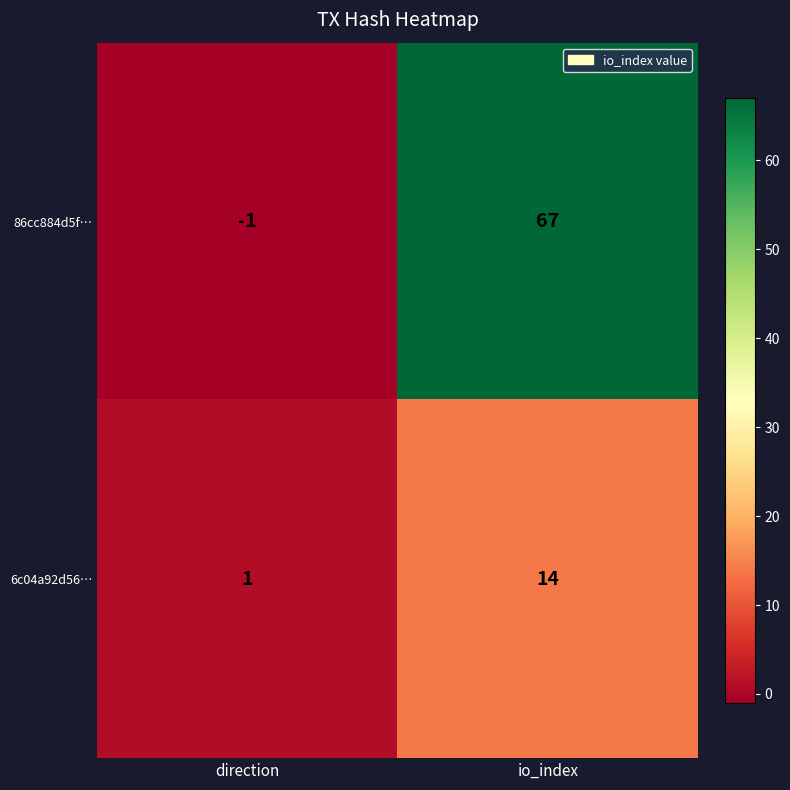

At which category is the sum across all series the highest?

io_index